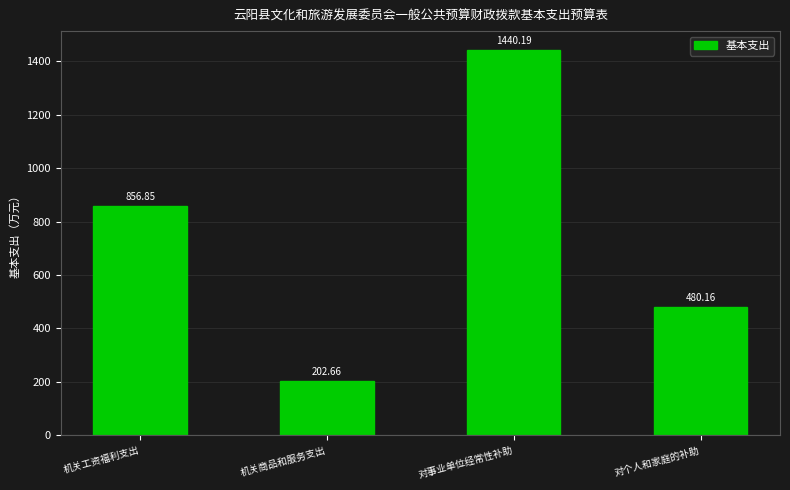

What is the sum of the values at 对个人和家庭的补助 and 机关商品和服务支出?

682.8